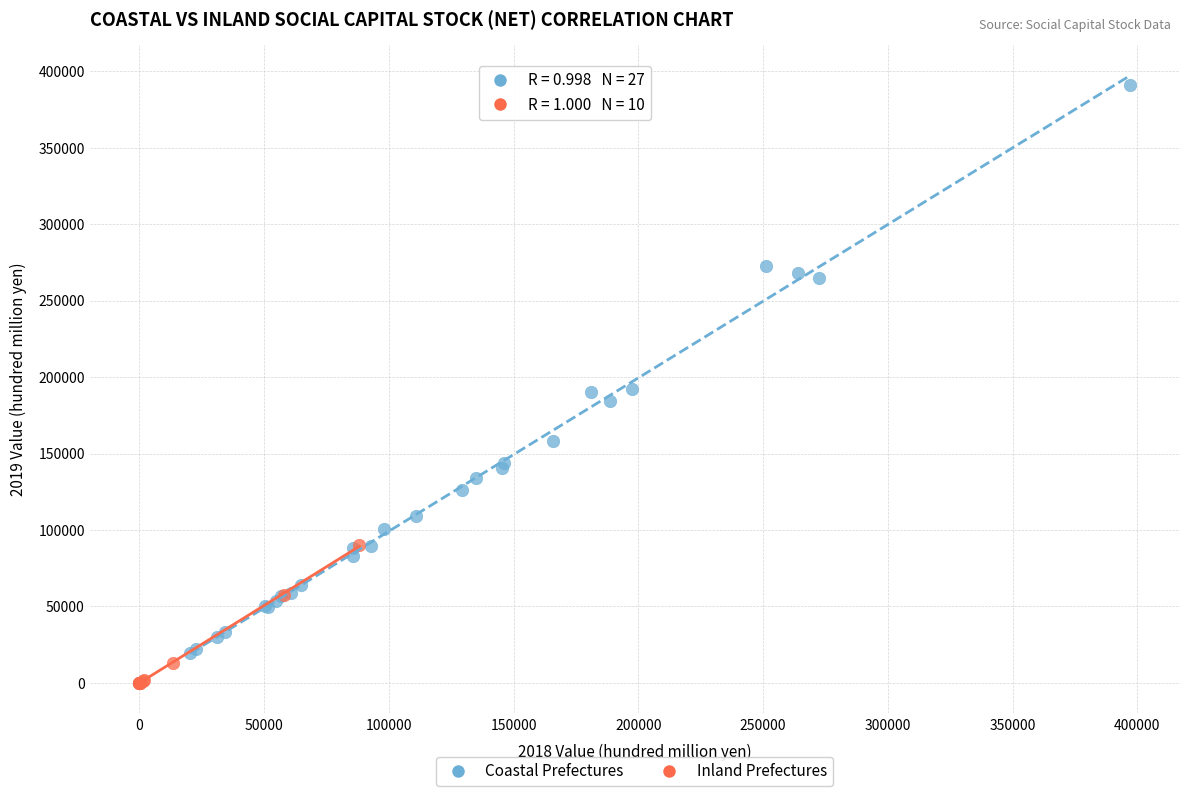

Which series reaches the minimum Y coordinate?

Inland Prefectures